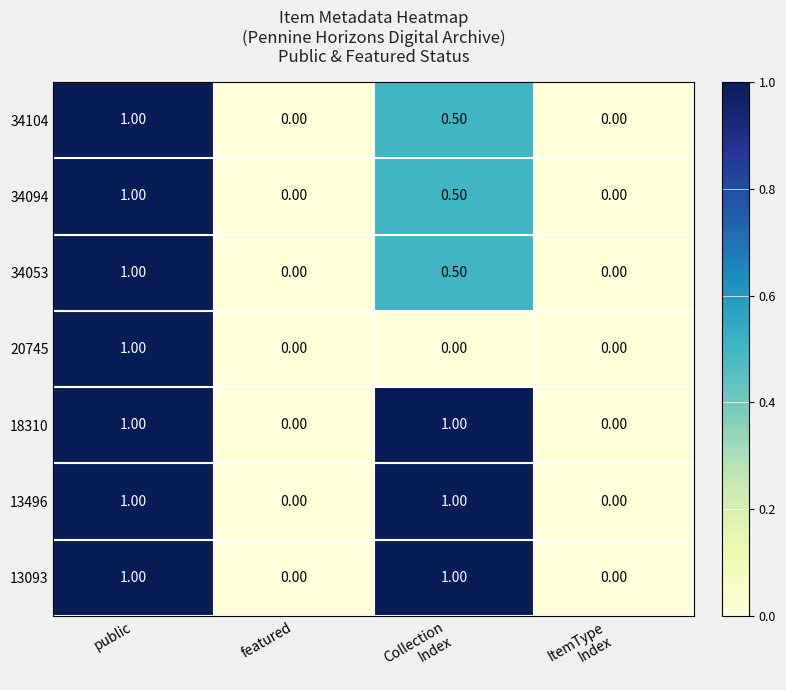

What is the difference between the maximum and minimum values in the 18310 series?

1.0